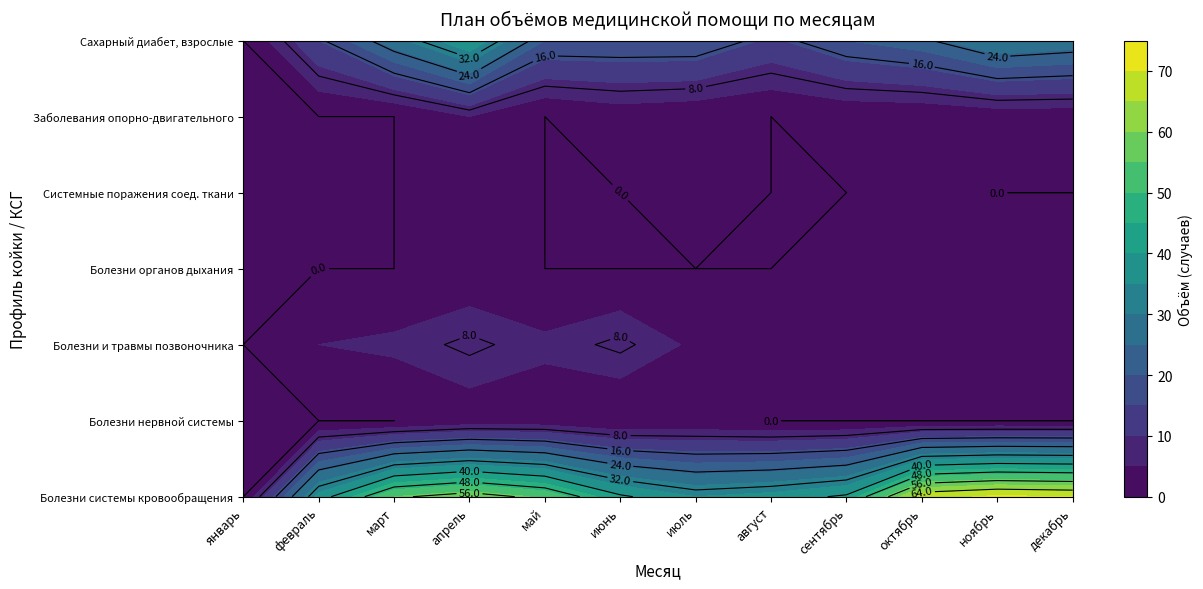

Rank the series at сентябрь from lowest to highest value.

Болезни нервной системы, Системные поражения соед. ткани, Болезни органов дыхания, Заболевания опорно-двигательного, Болезни и травмы позвоночника, Сахарный диабет, взрослые, Болезни системы кровообращения